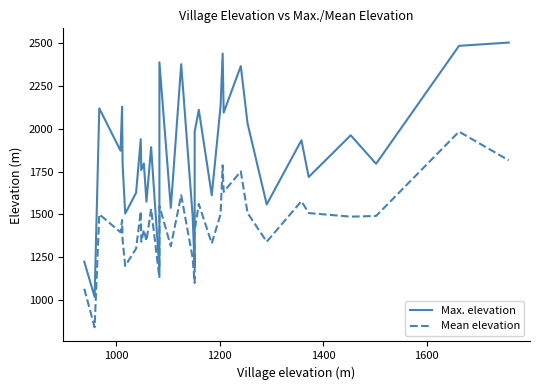

Reading left to right, extract all data points from this chart.

Max. elevation: 1225	1020	2118	1871	2127	1790	1505	1626	1938	1758	1797	1574	1892	1175	2386	1538	2375	1495	1195	1982	2109	1612	2131	2437	2093	2364	2031	1558	1932	1718	1961	1795	2482	2501
Mean elevation: 1067	843	1501	1396	1467	1351	1200	1301	1518	1341	1410	1346	1532	1130	1549	1315	1612	1249	1101	1405	1561	1331	1502	1786	1631	1751	1509	1341	1577	1508	1487	1491	1982	1815